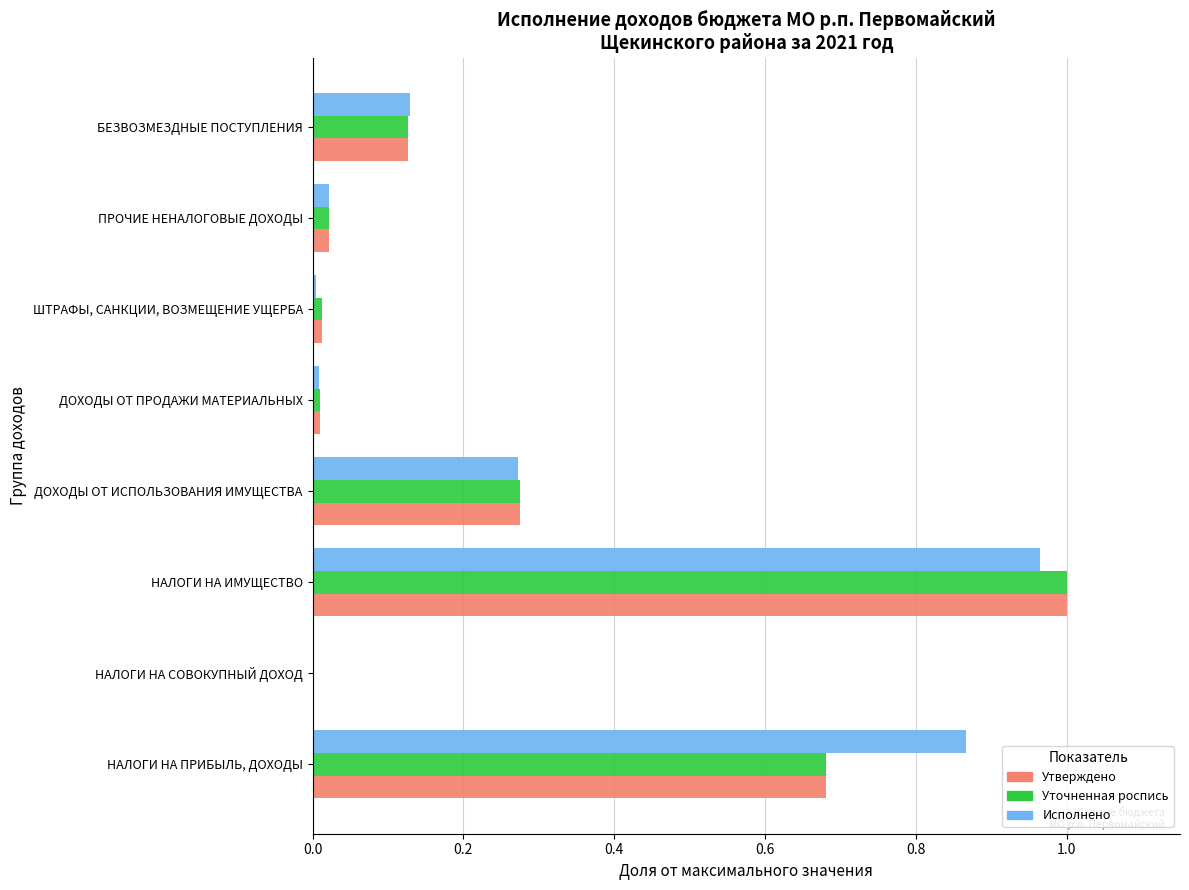

What is the sum of all Уточненная роспись values?

2.1